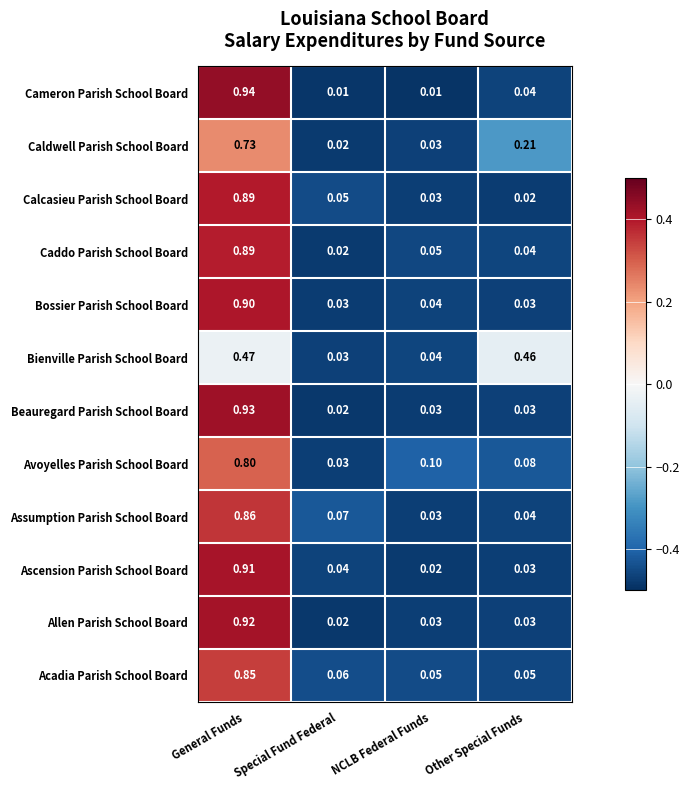

Where is Caddo Parish School Board nearest to the value 0?

Special Fund Federal